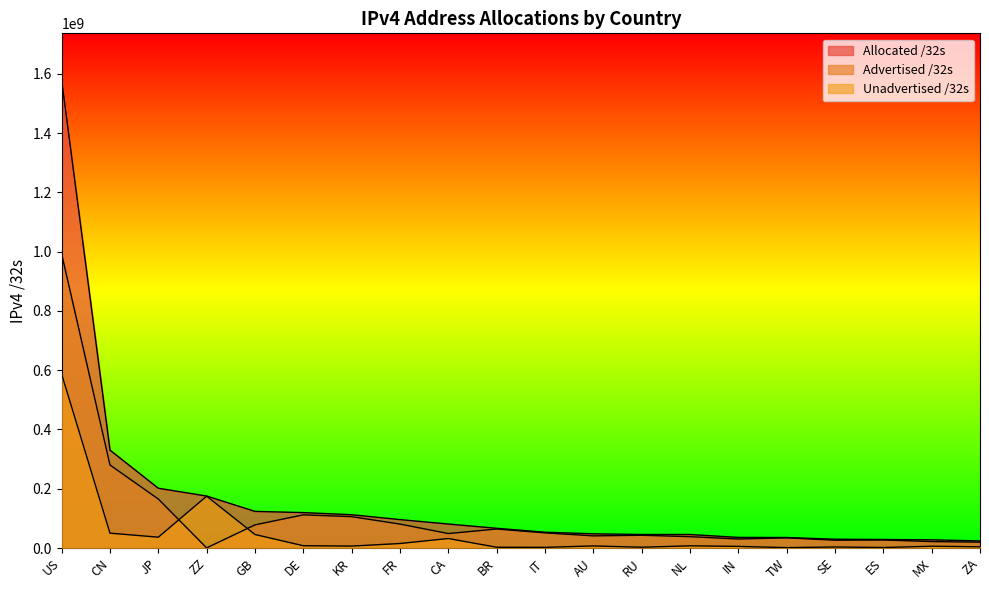

What are all the series names shown in the legend?

Allocated /32s, Advertised /32s, Unadvertised /32s